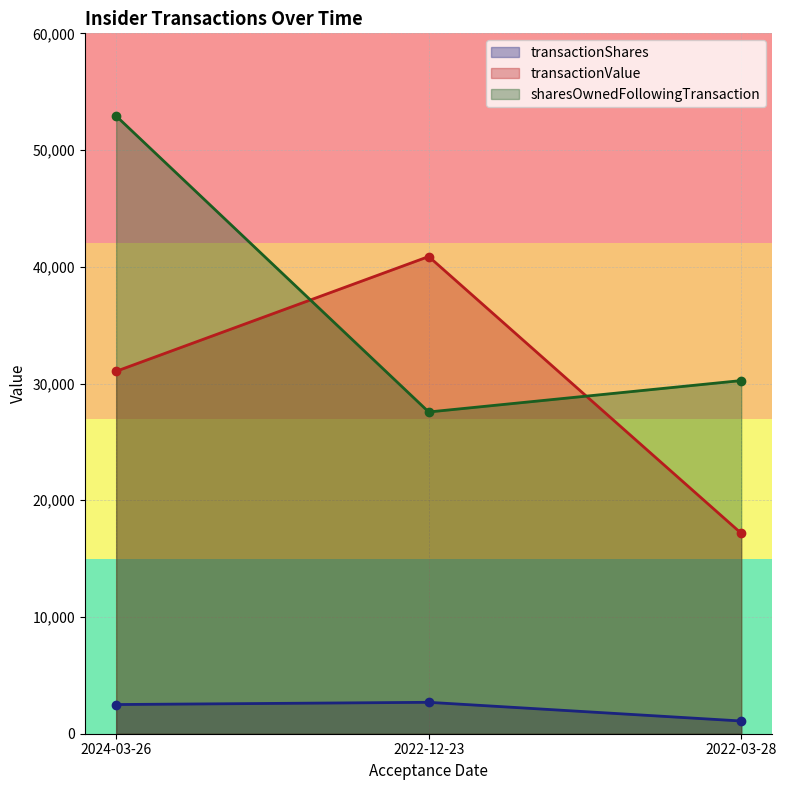

What is the difference between the second highest and minimum values in the sharesOwnedFollowingTransaction series?

2691